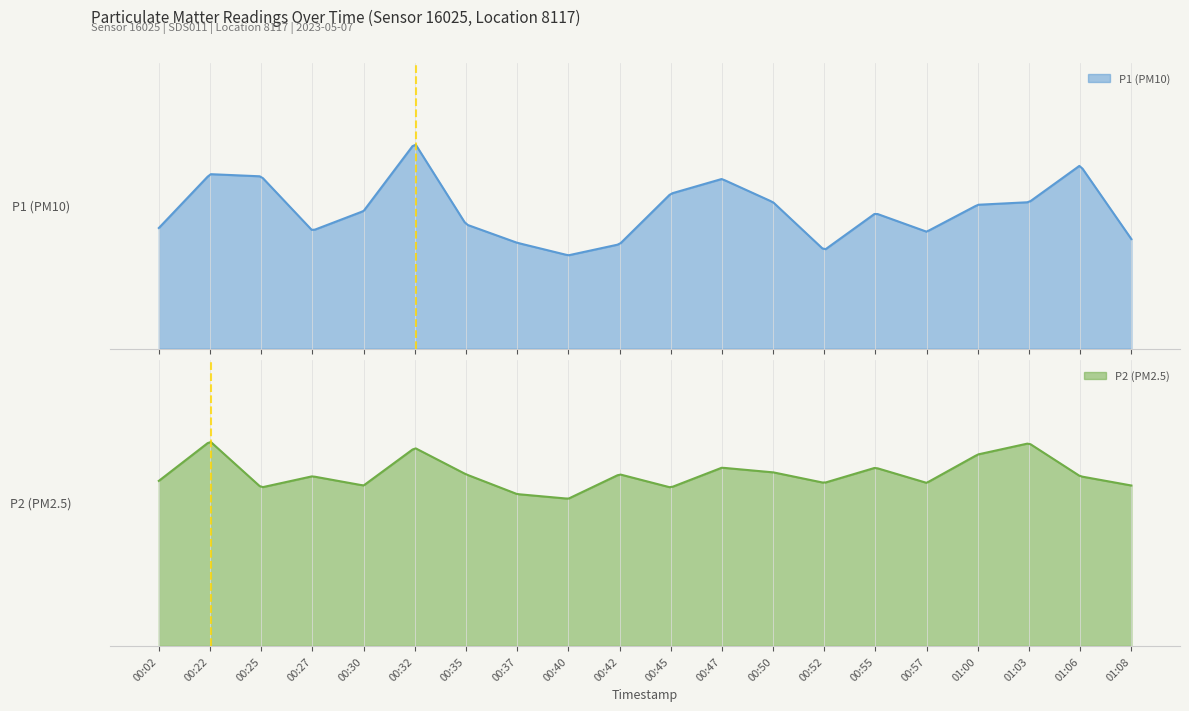

The value of P1 at 00:55 is 6.2. True or false?

False